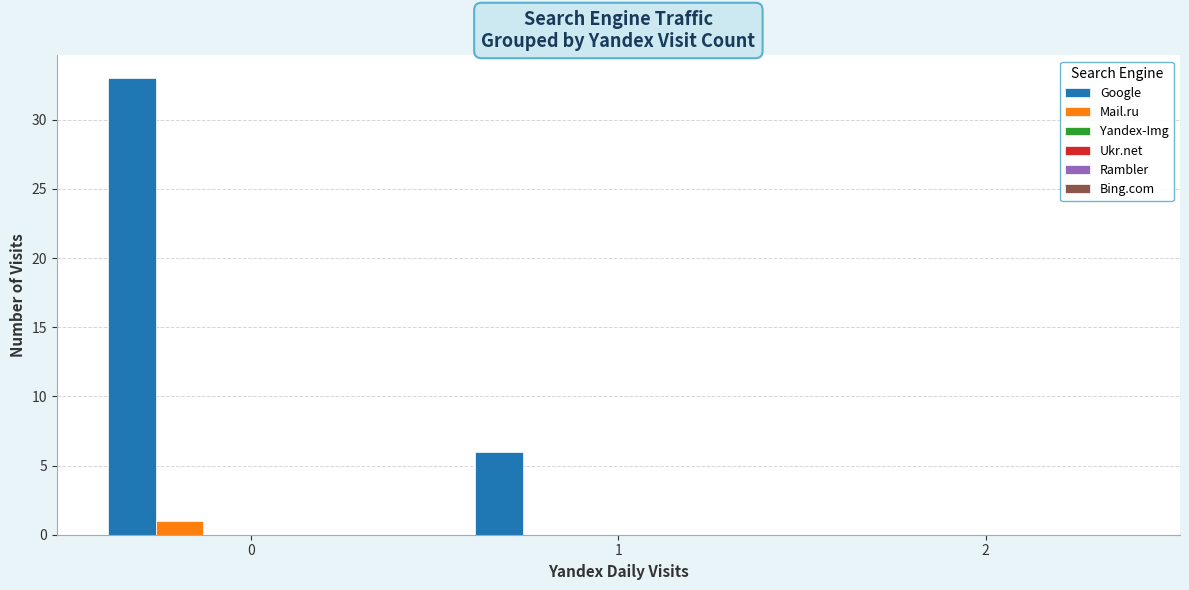

Which series has the largest total across all categories?

Google